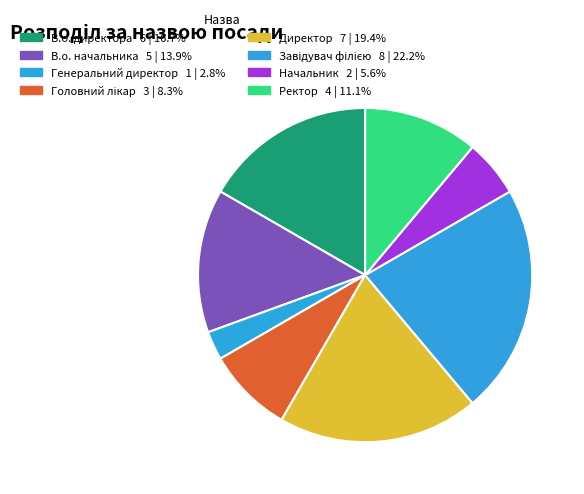

Count the number of slices in the pie.

8